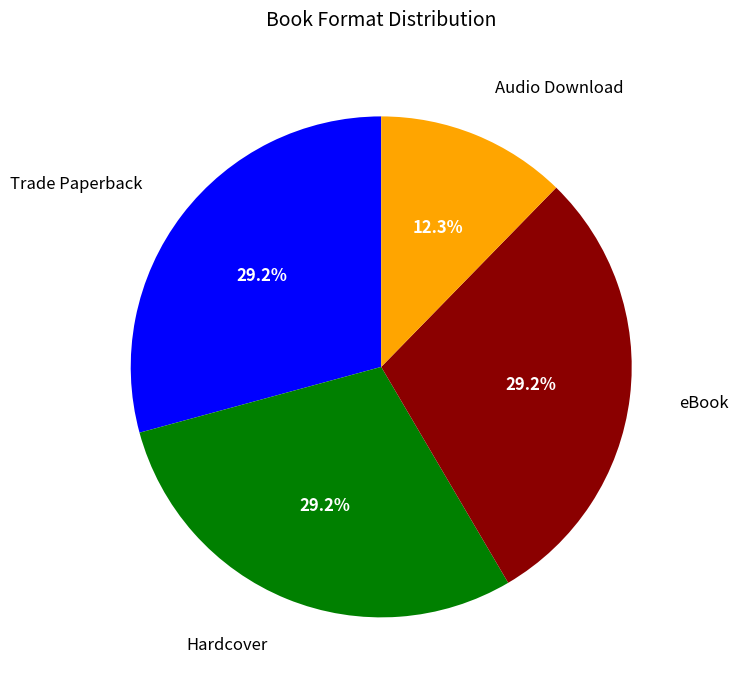

How many slices are in this pie chart?

4